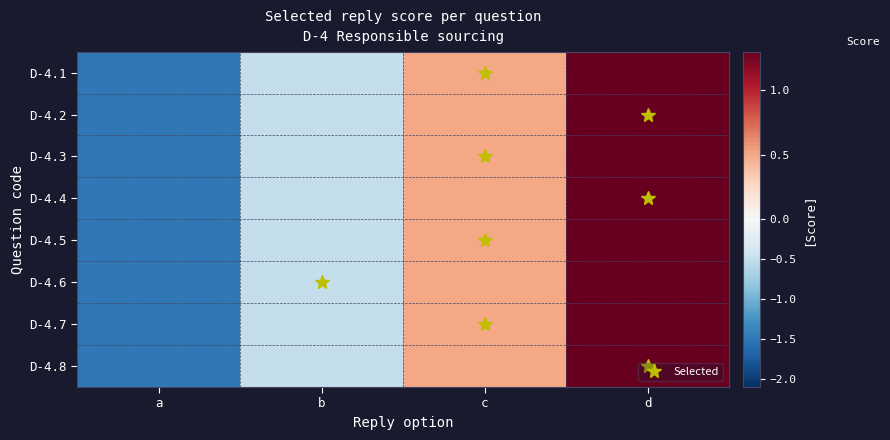

Which label corresponds to the smallest value in the chart?

a